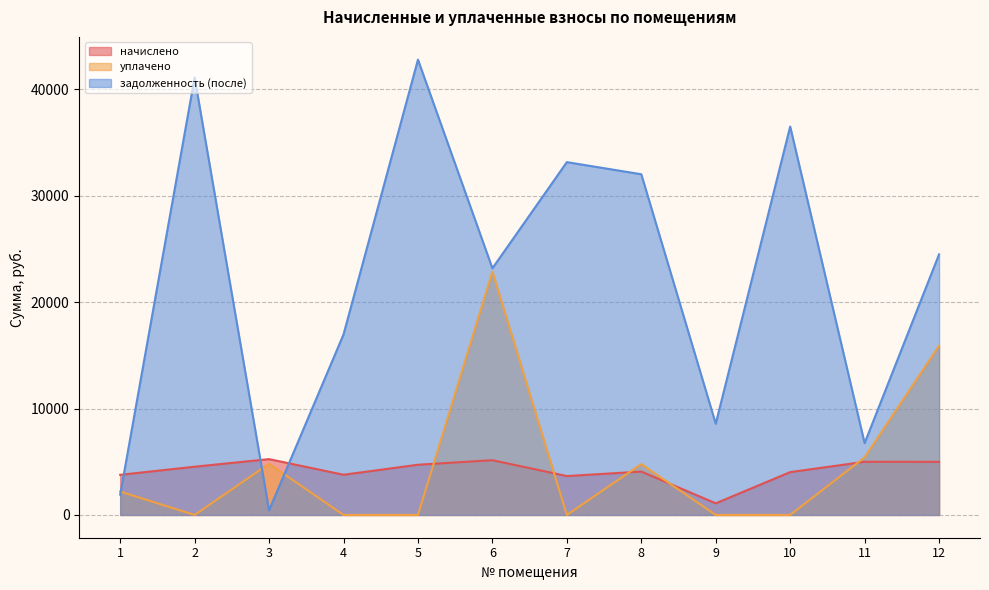

Is the value of задолженность (после) at 1 greater than the value of уплачено at 10?

Yes